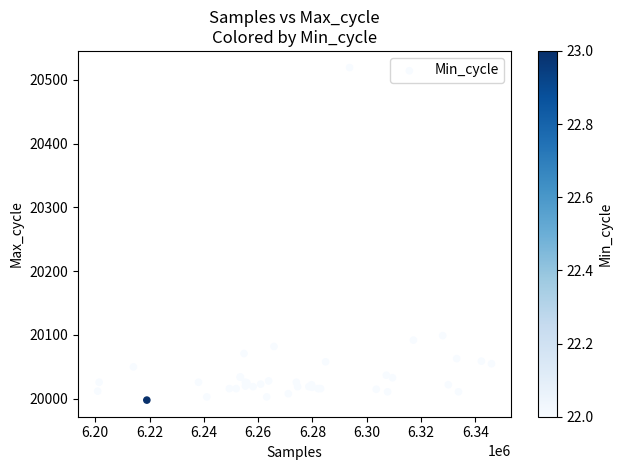

What Y value in the scatter plot is closest to 20258?

20099